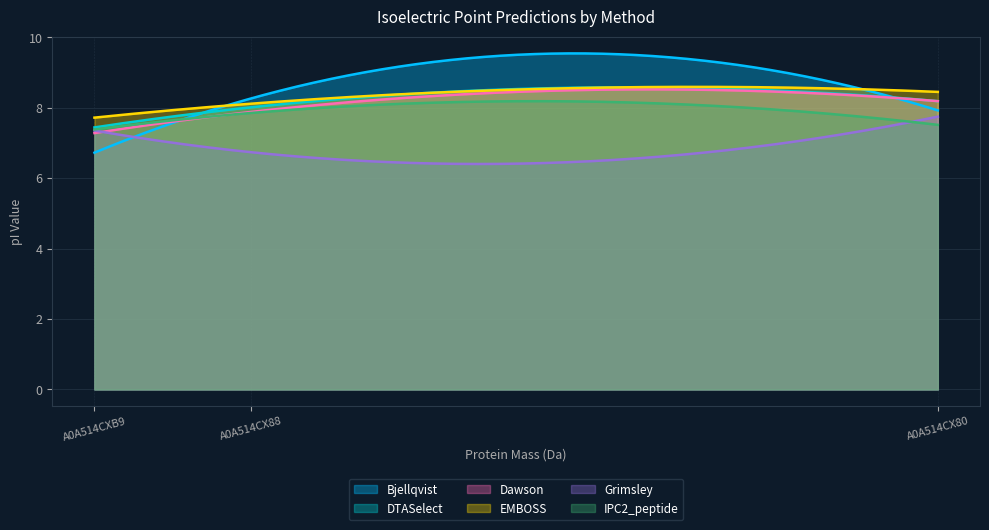

Is it true that Grimsley equals 11.9 at A0A514CX88?

False